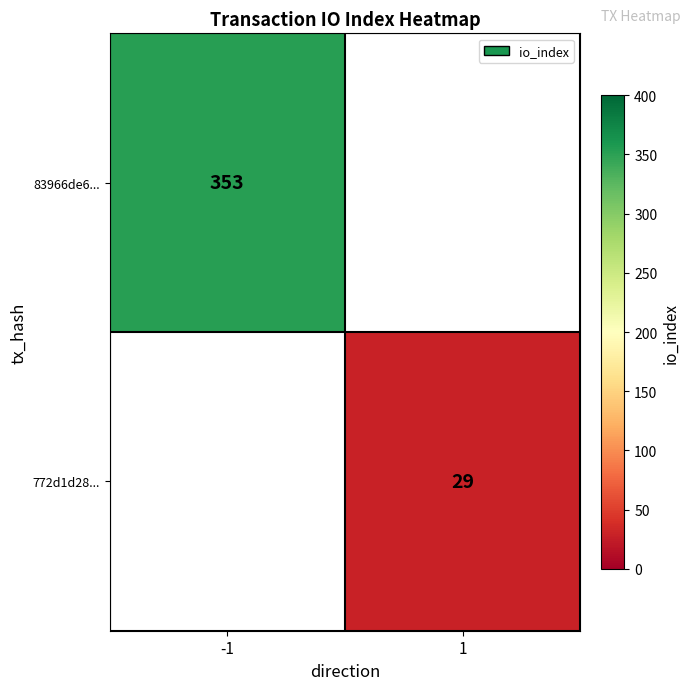

The value of 772d1d28... at 1 is 48. True or false?

False